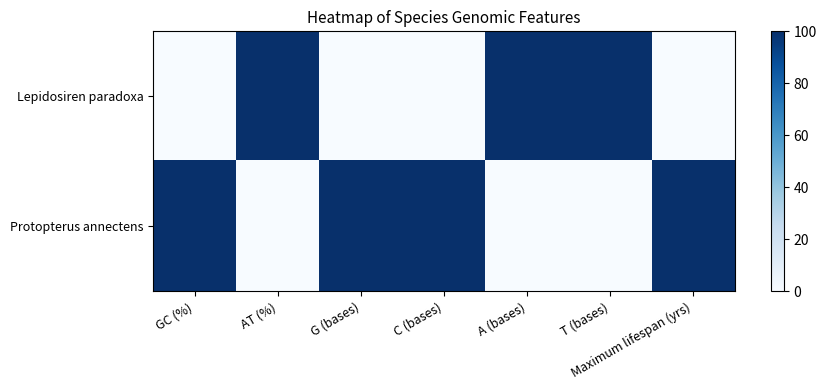

What is the spread (max minus min) of values at T (bases)?

100